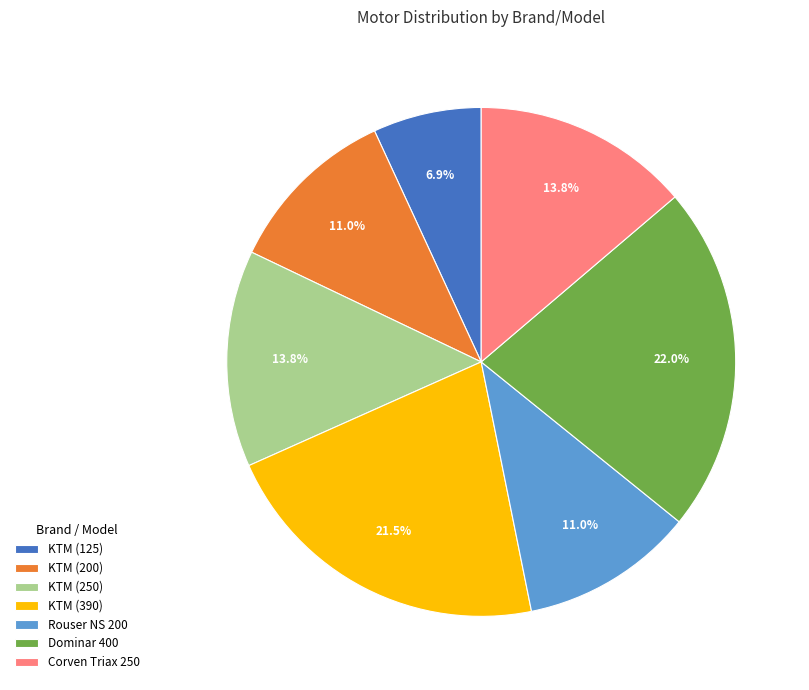

Between Dominar 400 and KTM (125), which is larger?

Dominar 400